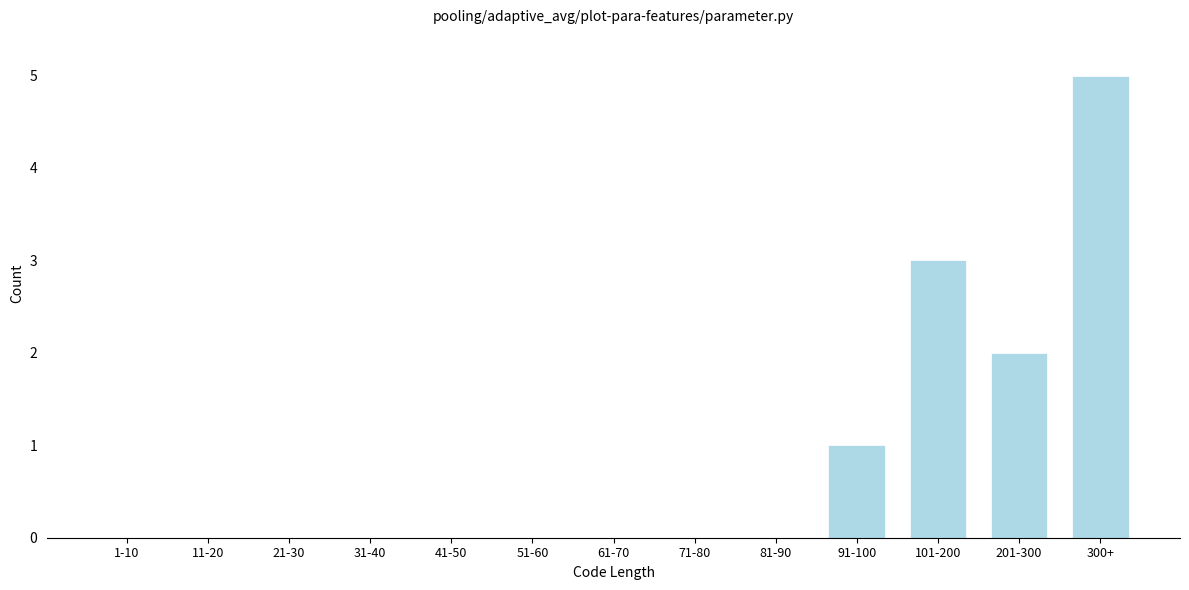

Reading left to right, what are all the values shown in this chart?

1-10=0	11-20=0	21-30=0	31-40=0	41-50=0	51-60=0	61-70=0	71-80=0	81-90=0	91-100=1	101-200=3	201-300=2	300+=5